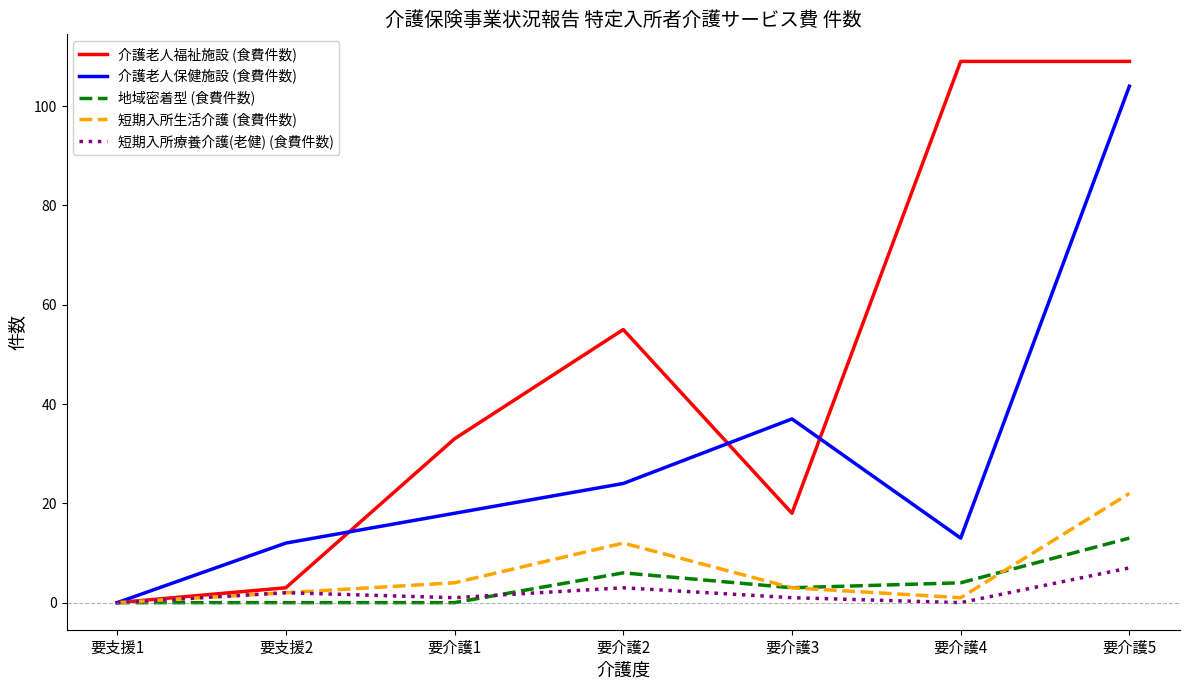

Rank the series at 要介護5 from highest to lowest value.

介護老人福祉施設 (食費件数), 介護老人保健施設 (食費件数), 短期入所生活介護 (食費件数), 地域密着型 (食費件数), 短期入所療養介護(老健) (食費件数)